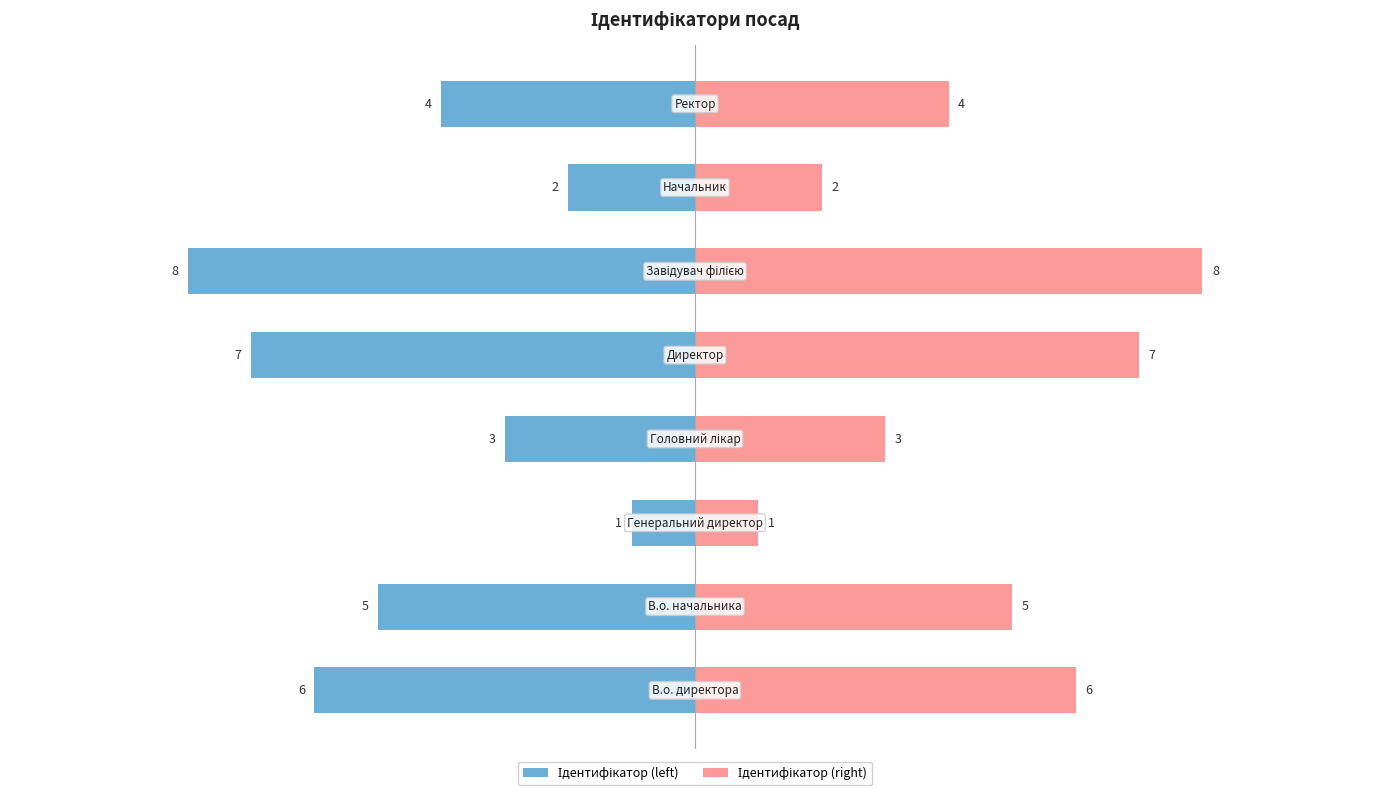

What is the sum of all Ідентифікатор (right) values?

36